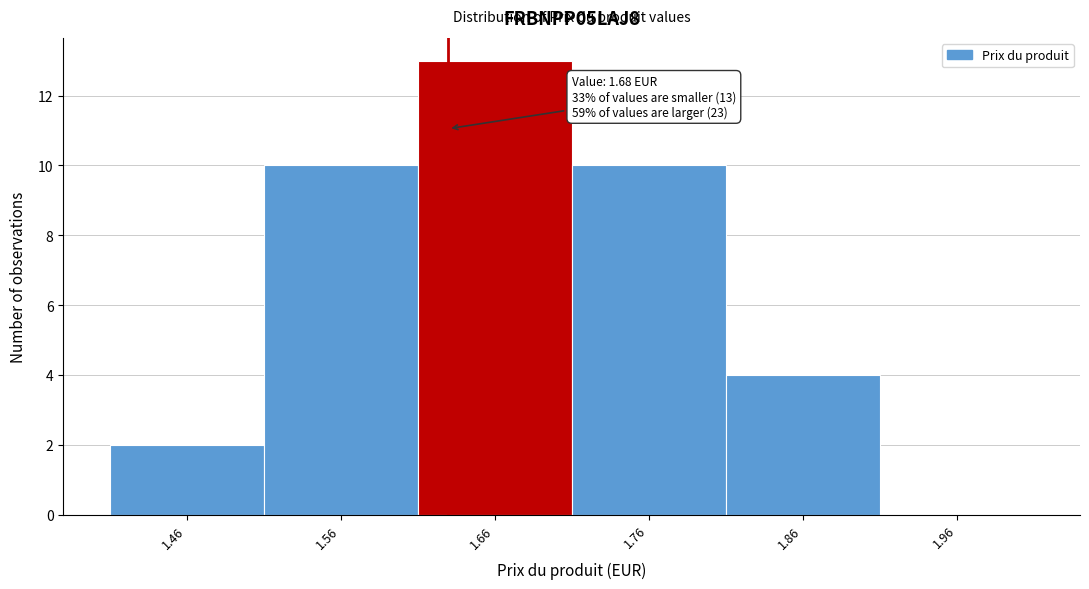

Reading left to right, extract all data points from this chart.

1.46=2	1.56=10	1.66=13	1.76=10	1.86=4	1.96=0